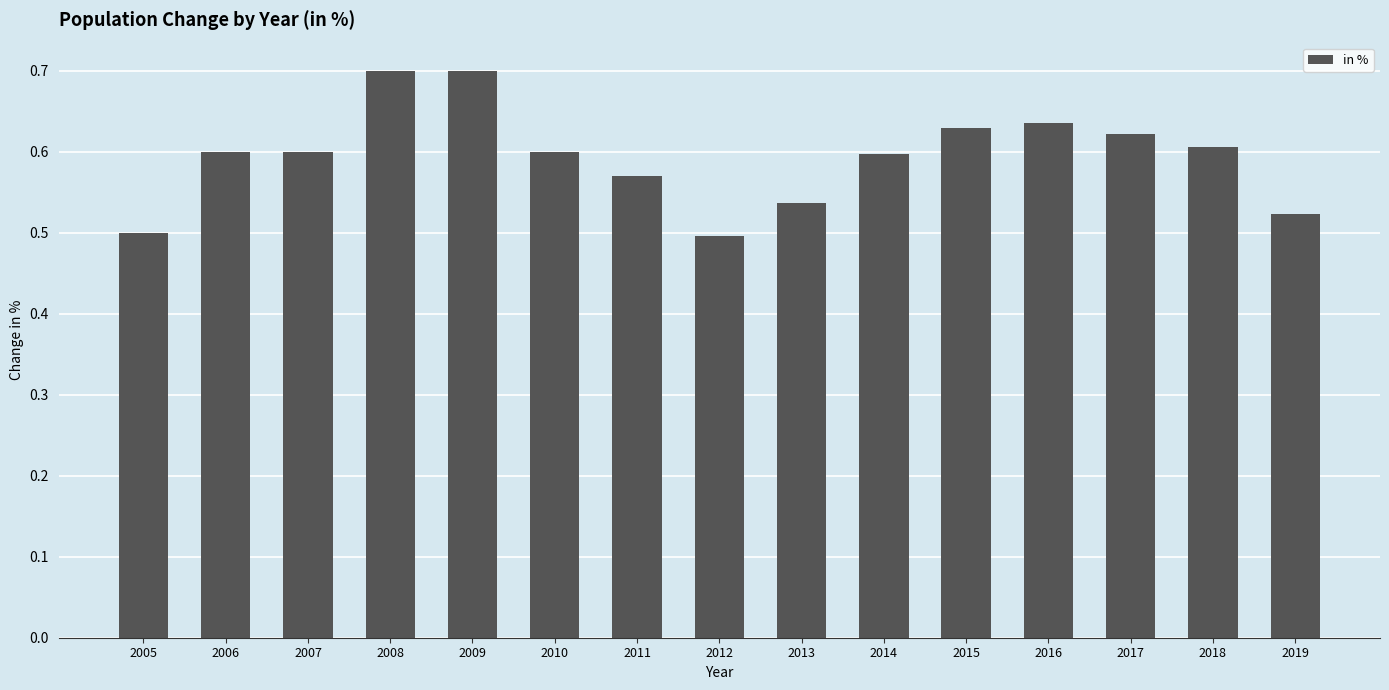

Does the chart contain stacked bars?

No